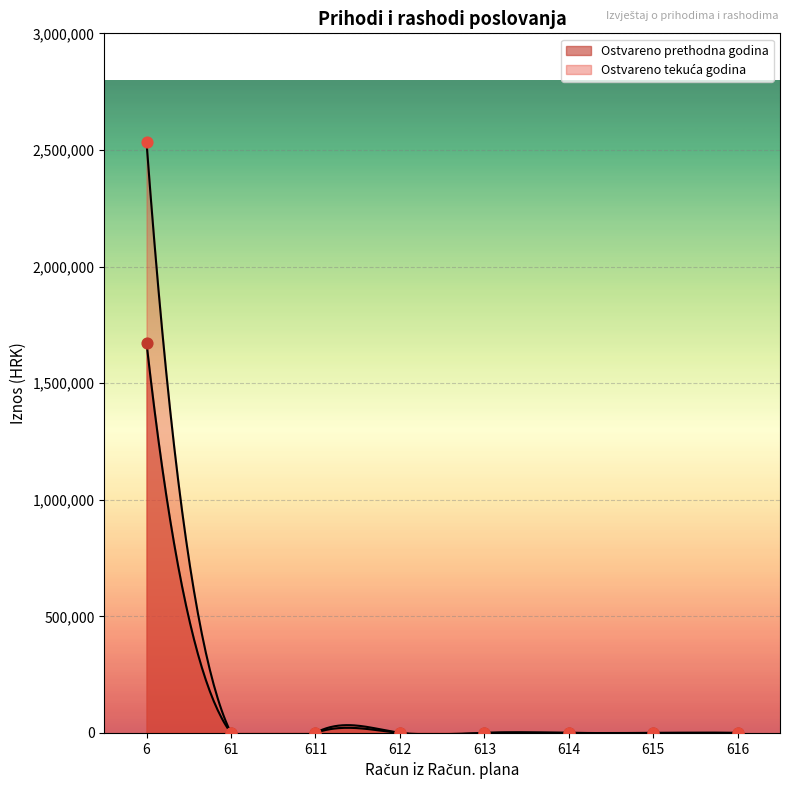

What are all the series names shown in the legend?

Ostvareno prethodna godina, Ostvareno tekuća godina